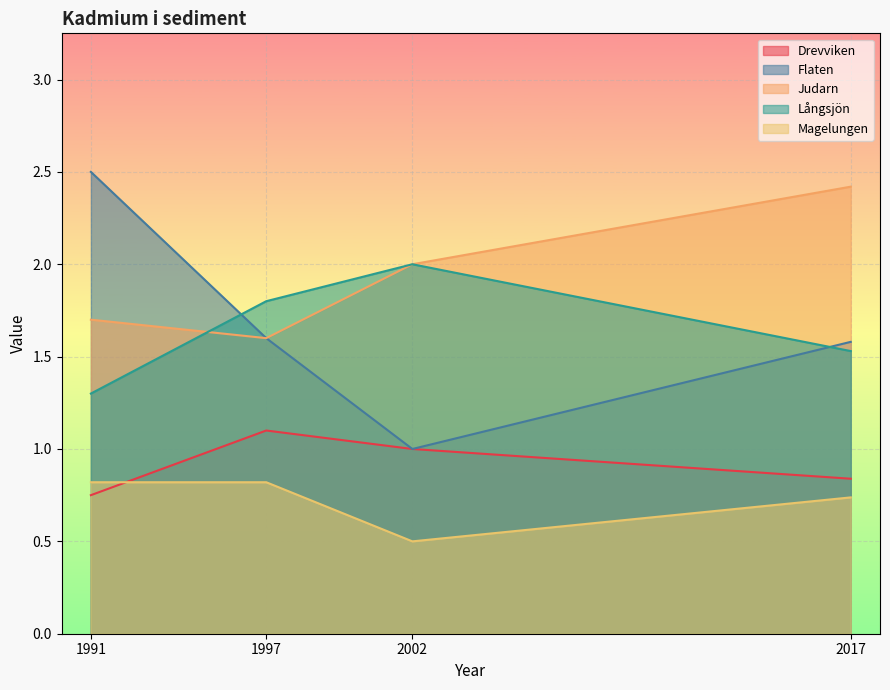

At which label does Drevviken first exceed 1?

1997